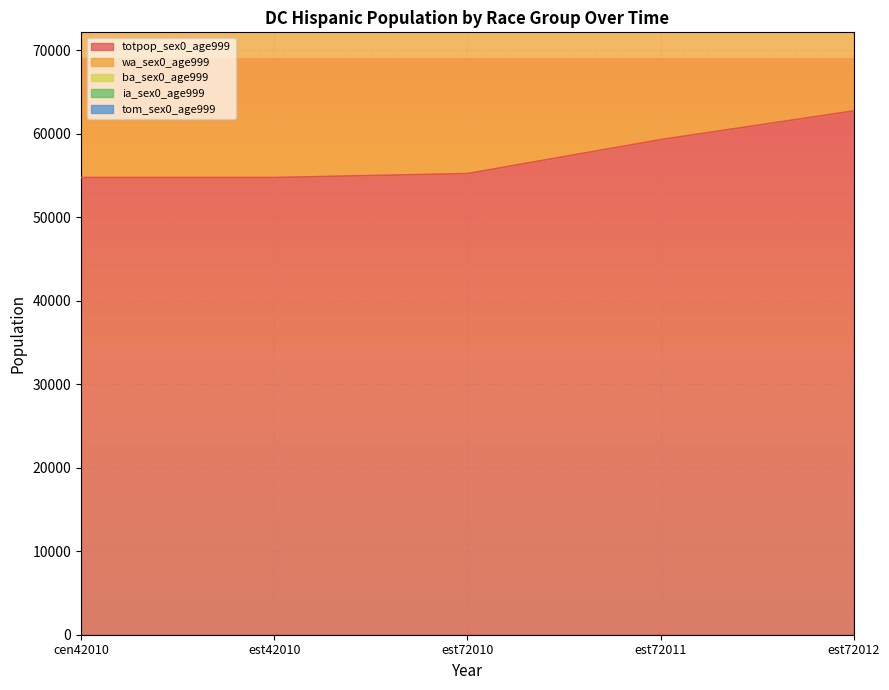

True or false: ba_sex0_age999 and totpop_sex0_age999 cross at least once.

False